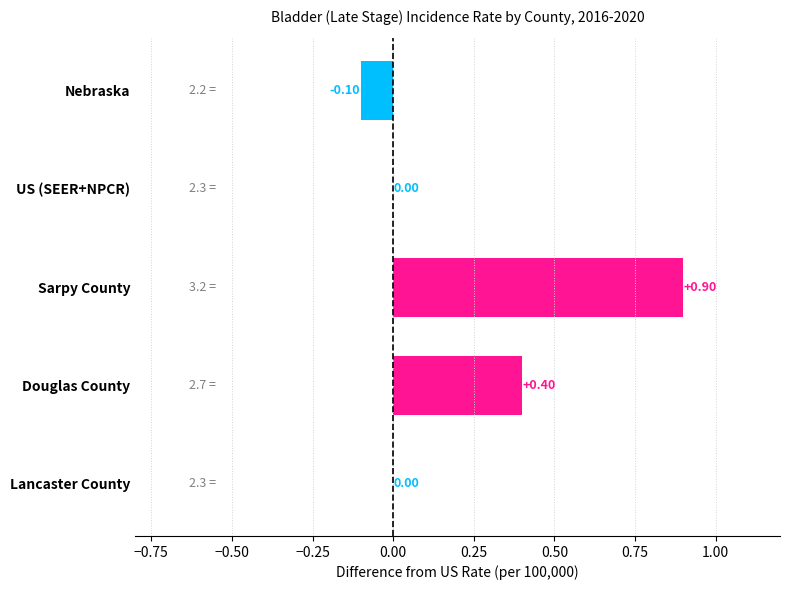

Between Lancaster County and Douglas County, which is larger?

Douglas County